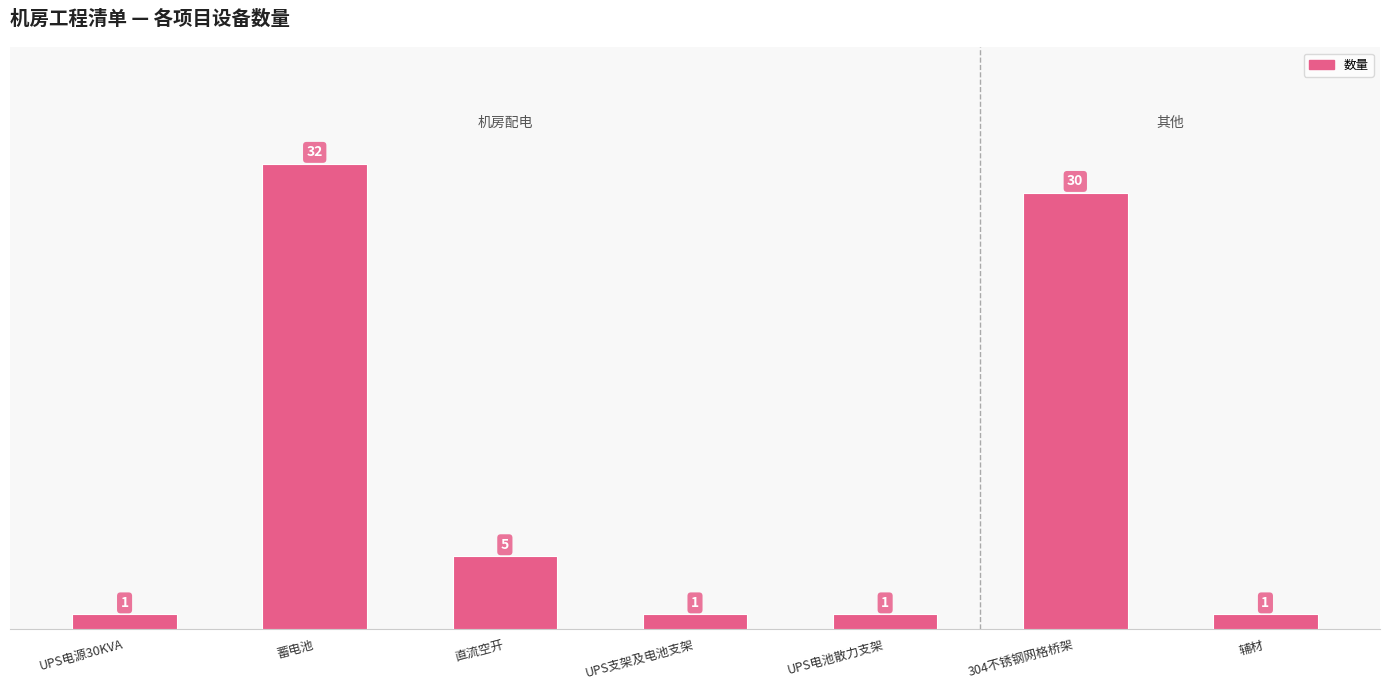

What position from the right is 直流空开?

5